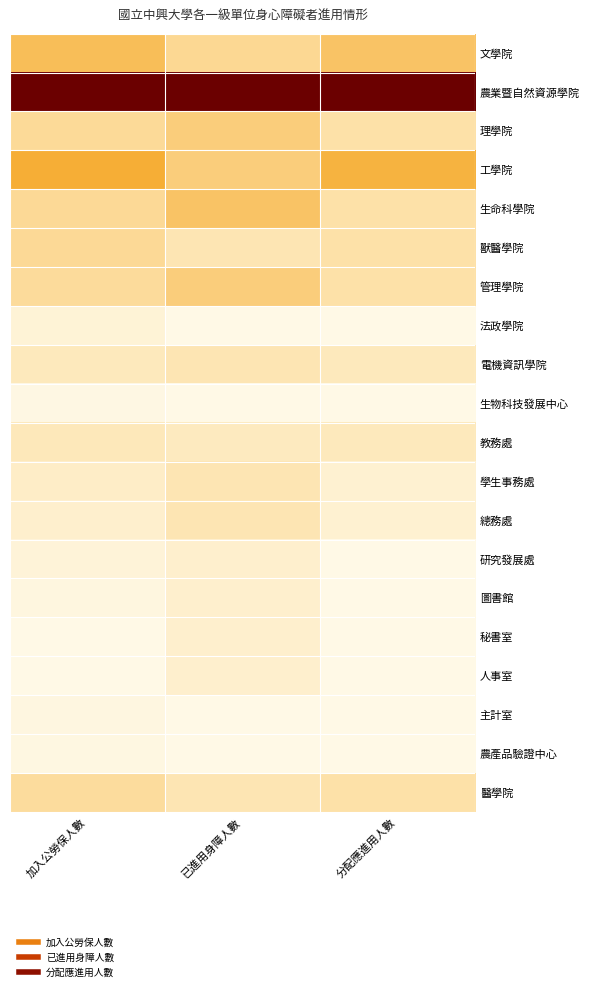

At which category is the sum across all series the highest?

已進用身障人數